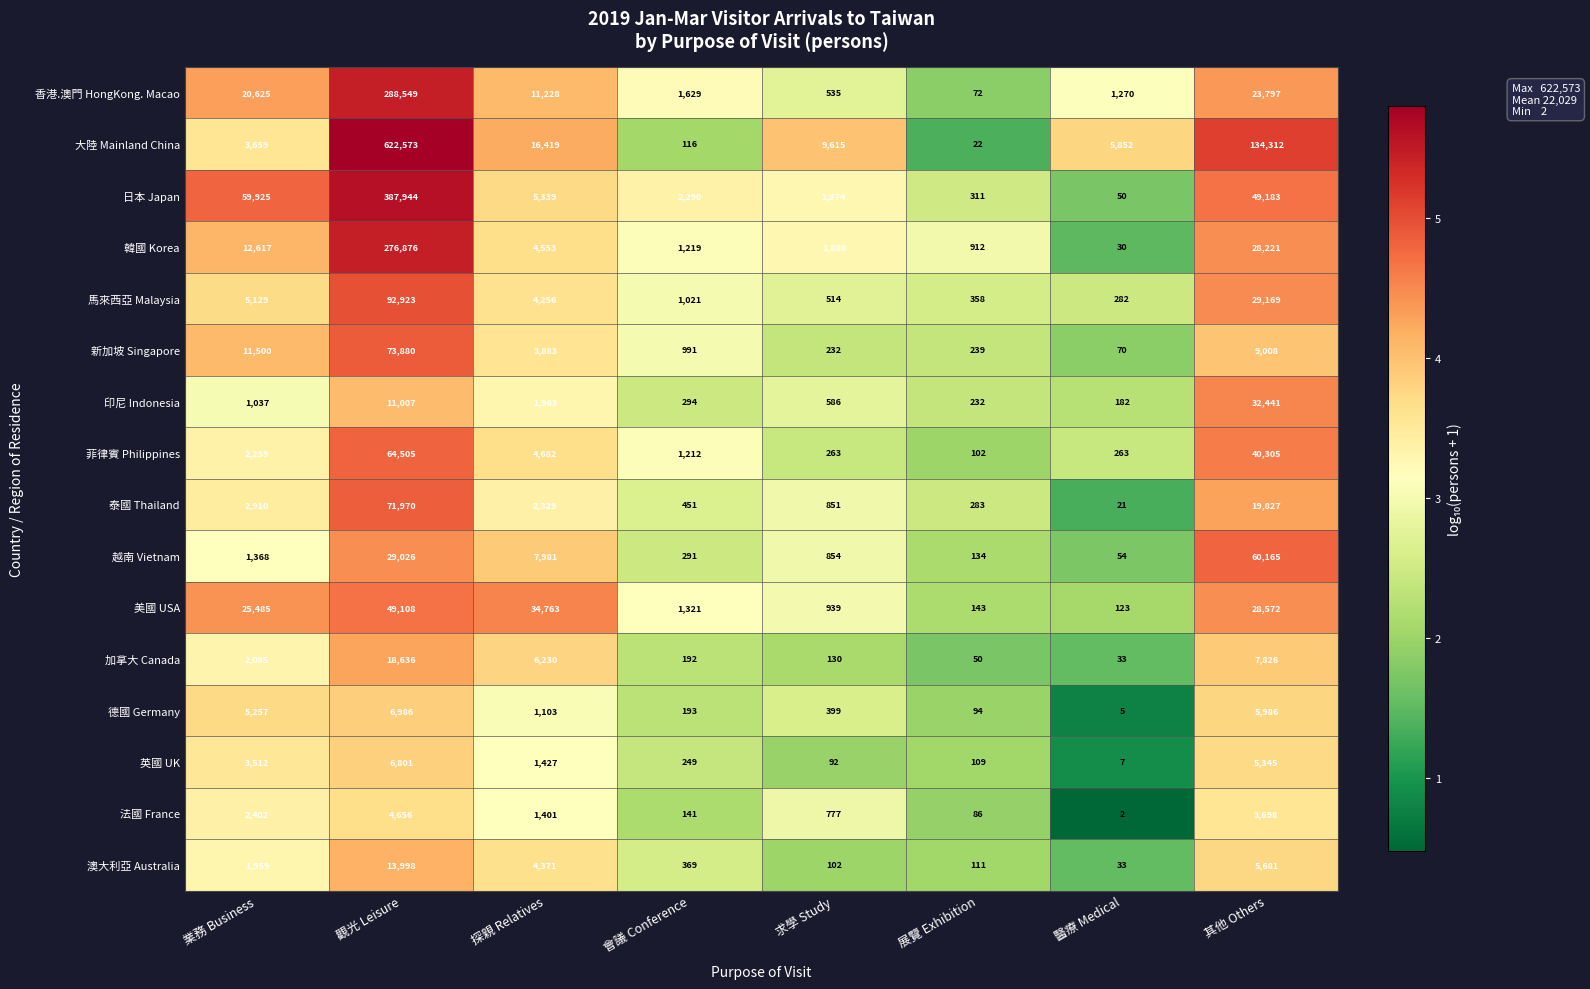

Which series has the largest total across all categories?

大陸 Mainland China